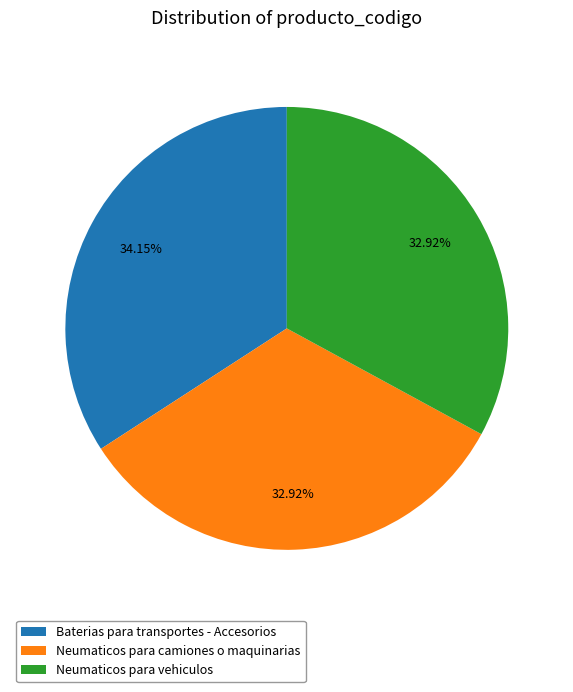

Between Neumaticos para camiones o maquinarias and Baterias para transportes - Accesorios, which is larger?

Baterias para transportes - Accesorios